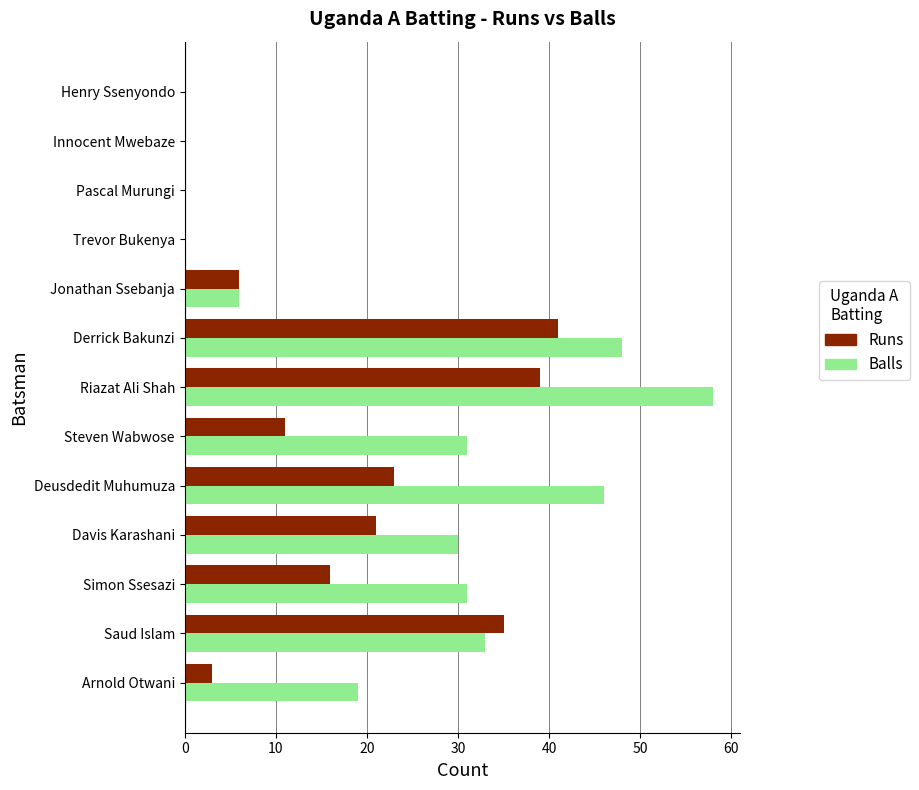

The value of Balls at Pascal Murungi is -36. True or false?

False